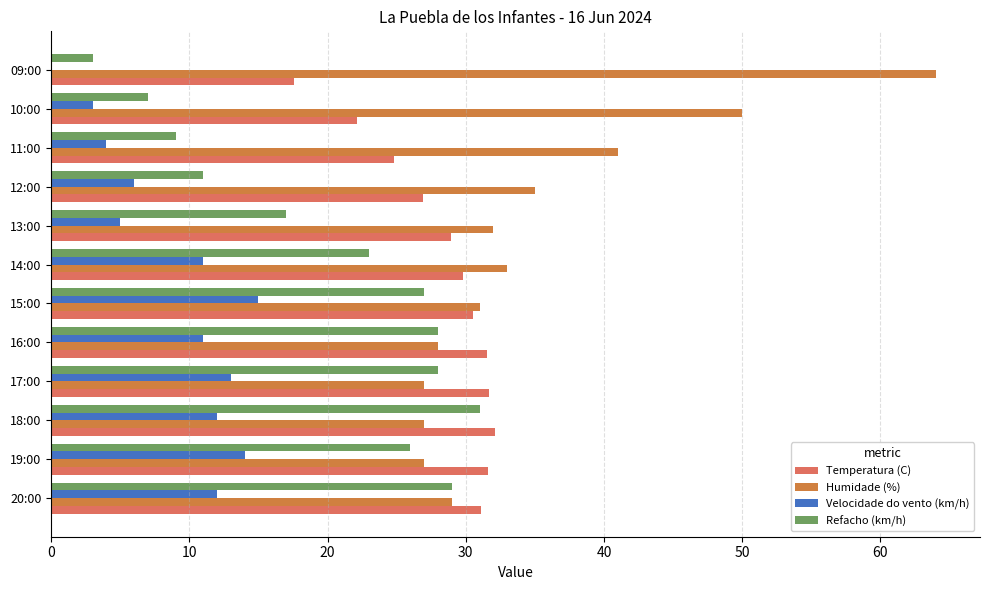

At how many categories does at least one series exceed 12?

12